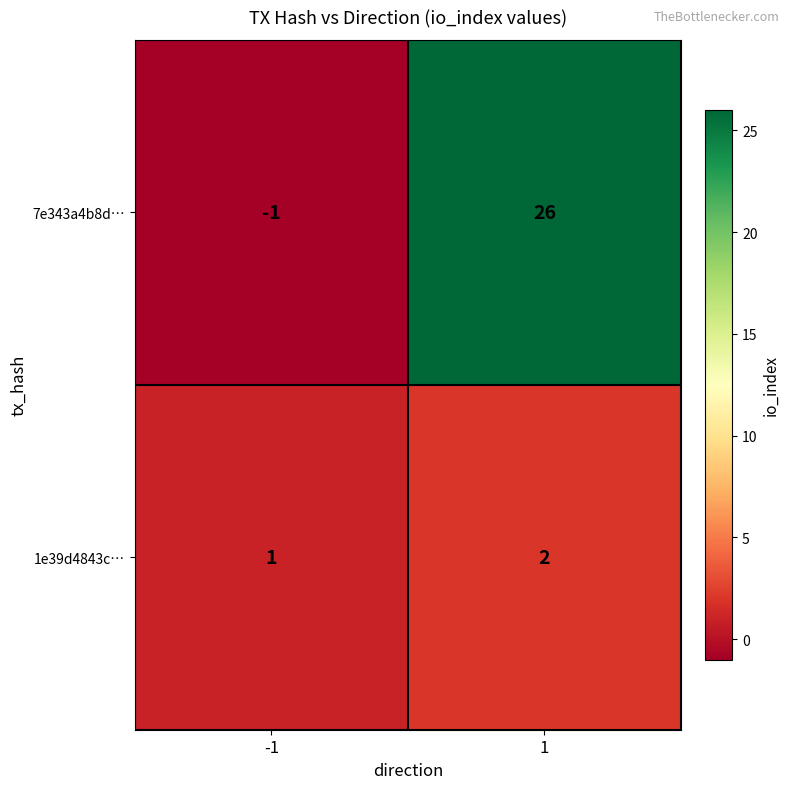

The value of 7e343a4b8d… at 1 is 26. True or false?

True